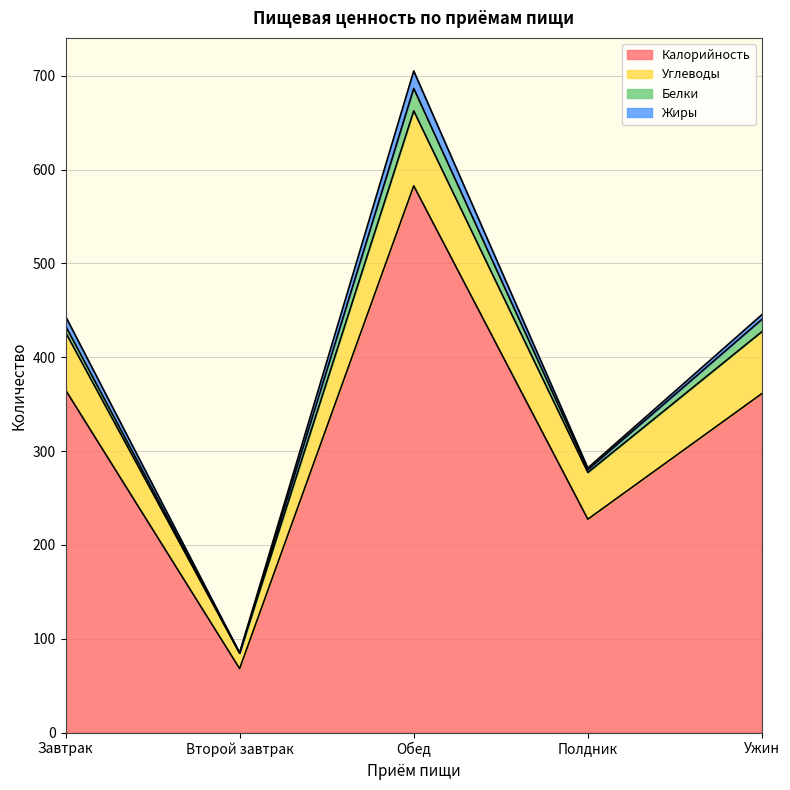

True or false: Калорийность and Жиры intersect in this chart.

False